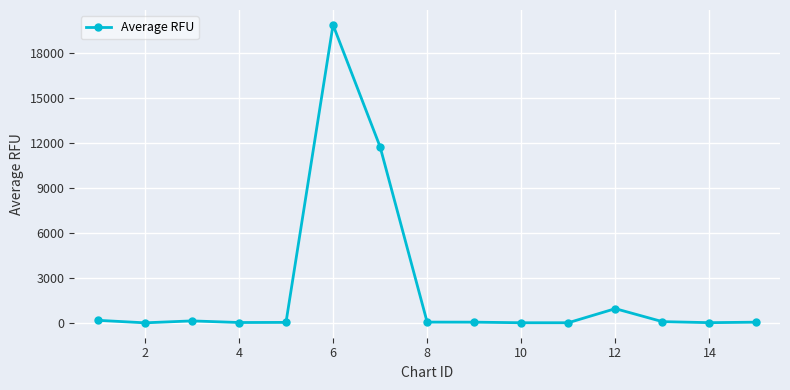

True or false: there are more than 2 points higher than both neighbors.

True